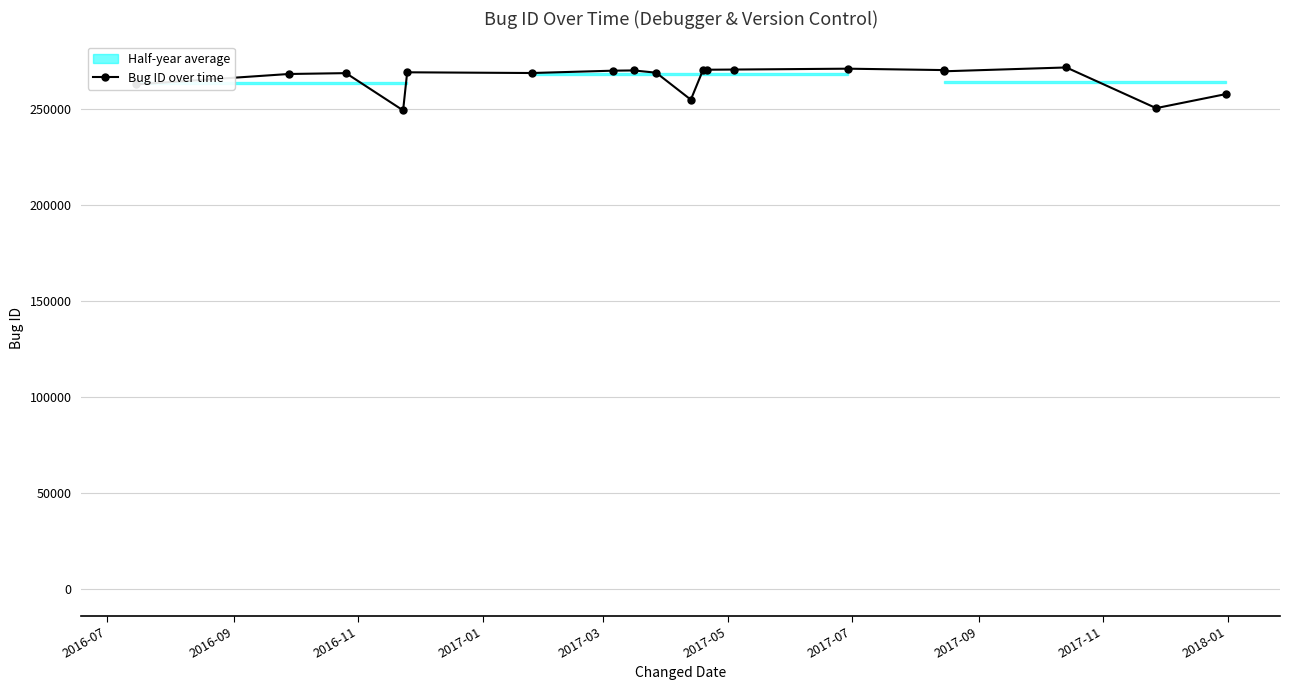

How many lines are shown in the chart?

1